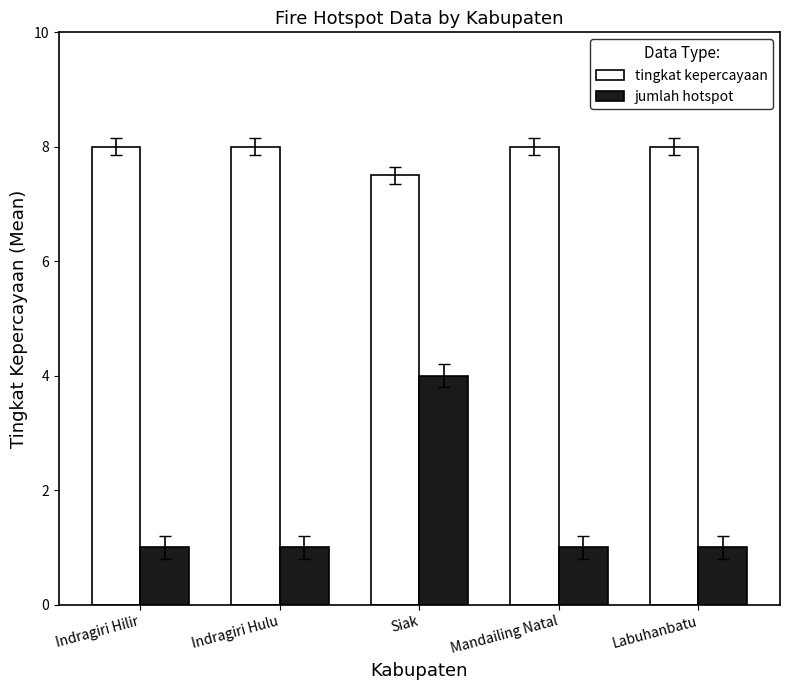

Read the jumlah hotspot value at Indragiri Hulu.

1.0